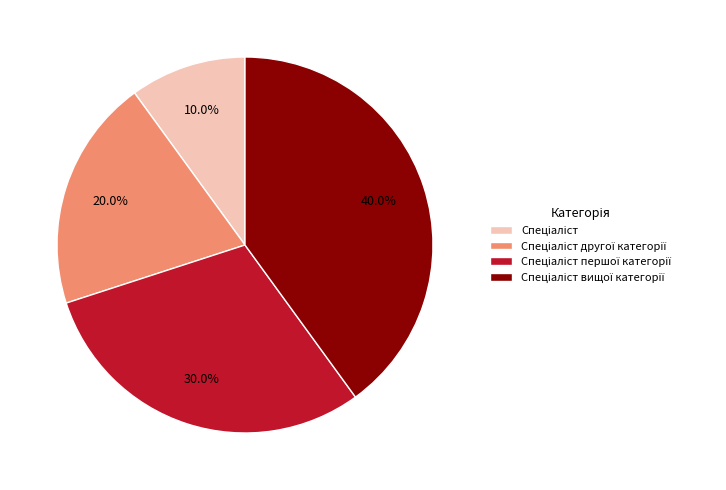

Is there a majority slice in this chart?

No